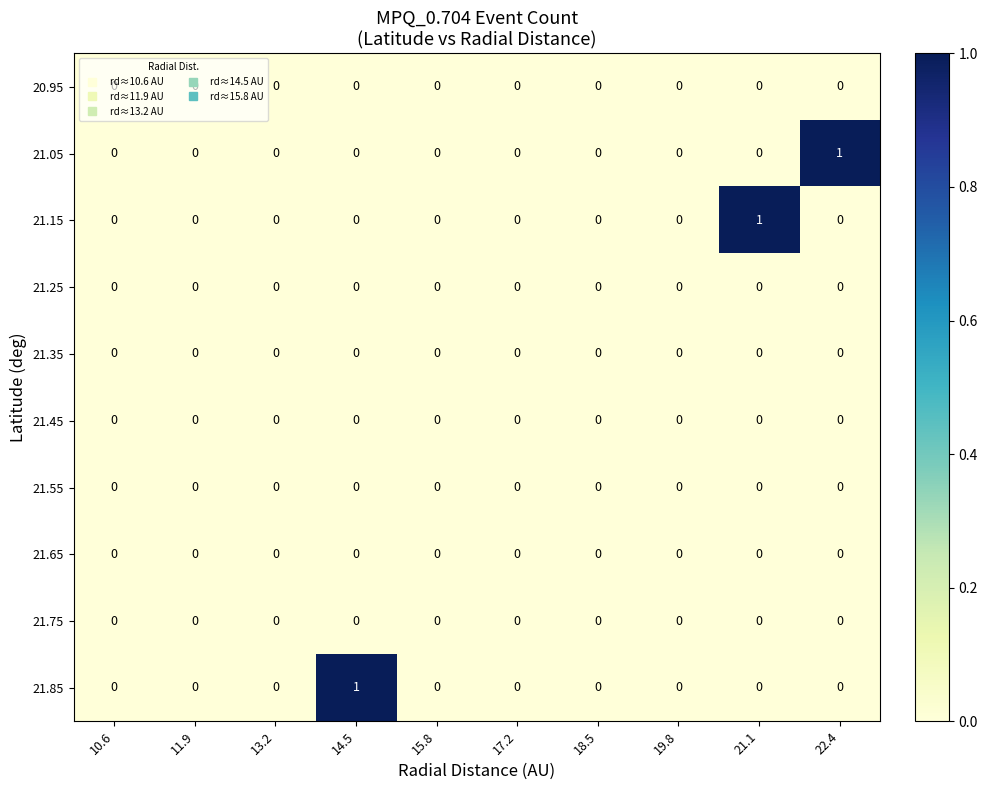

Which category has the highest value in the 21.85 series?

14.5